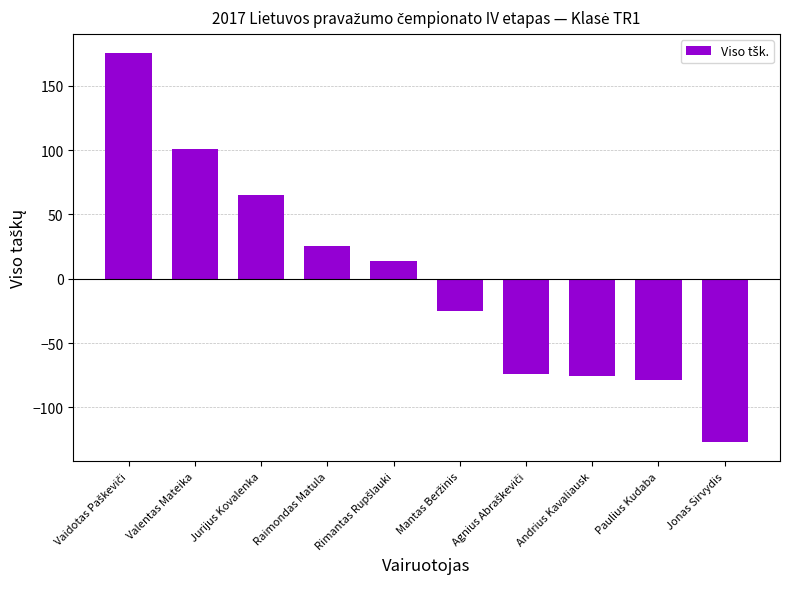

Are the bars horizontal?

No